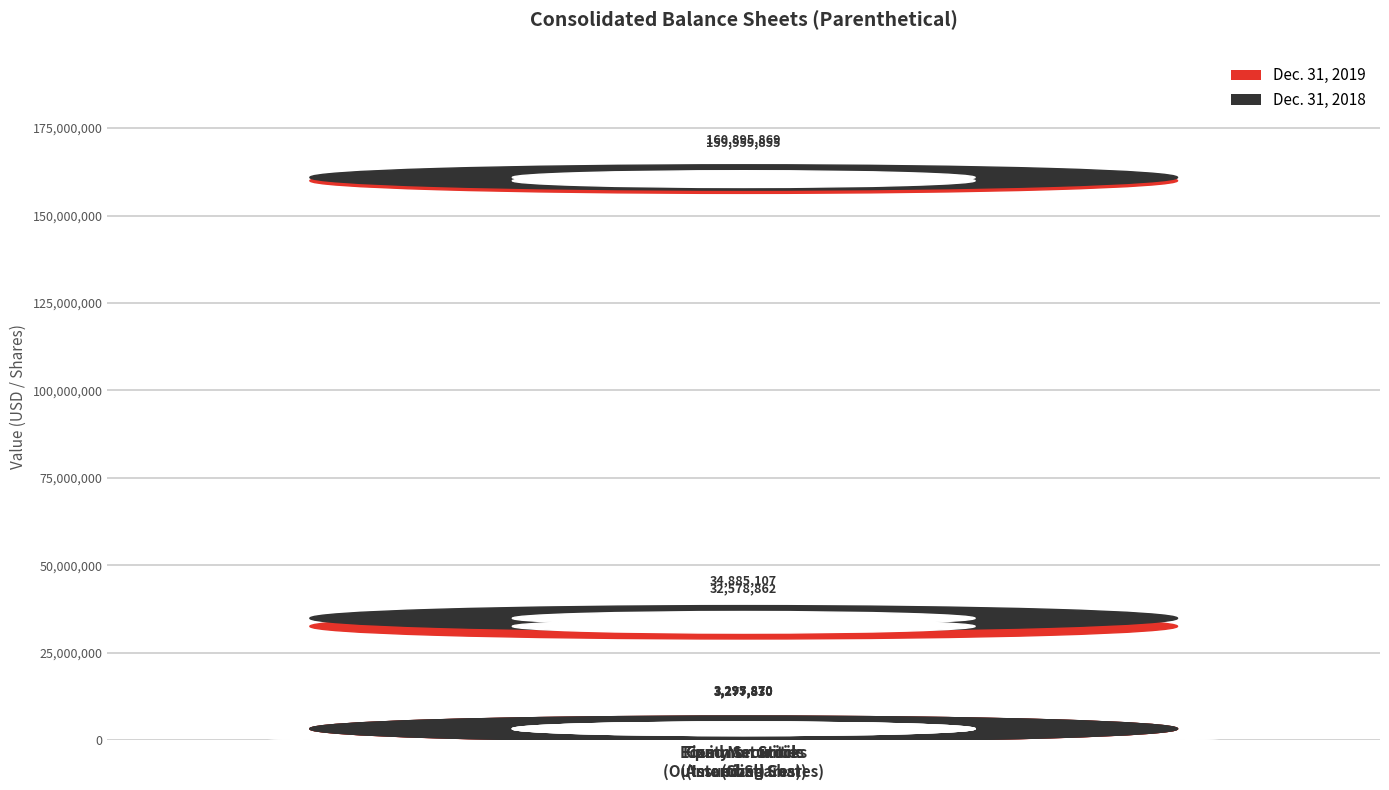

What is the difference between the highest and lowest values at Common Stock
(Issued Shares)?

18040